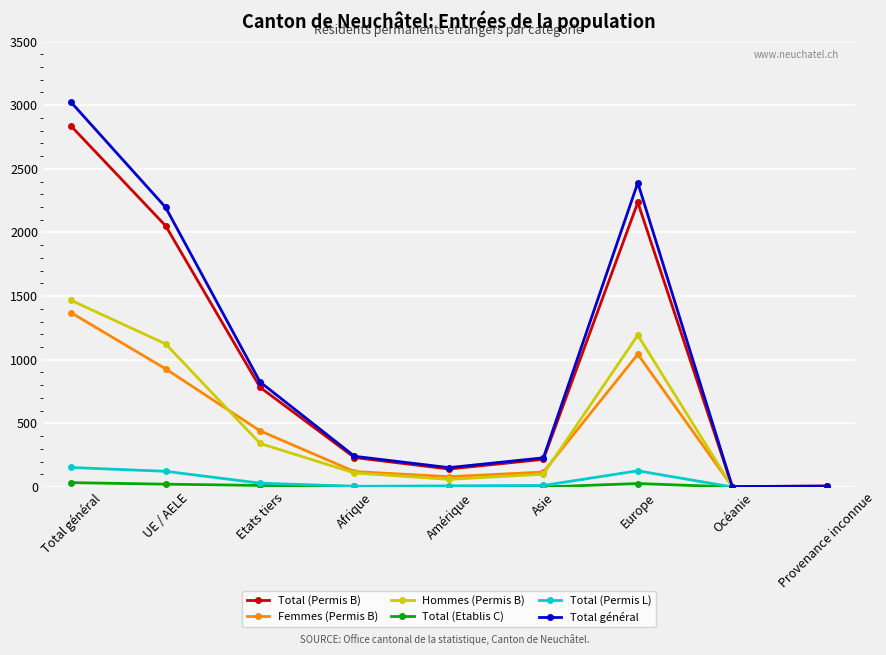

What is the label of the 8th point from the left?

Océanie